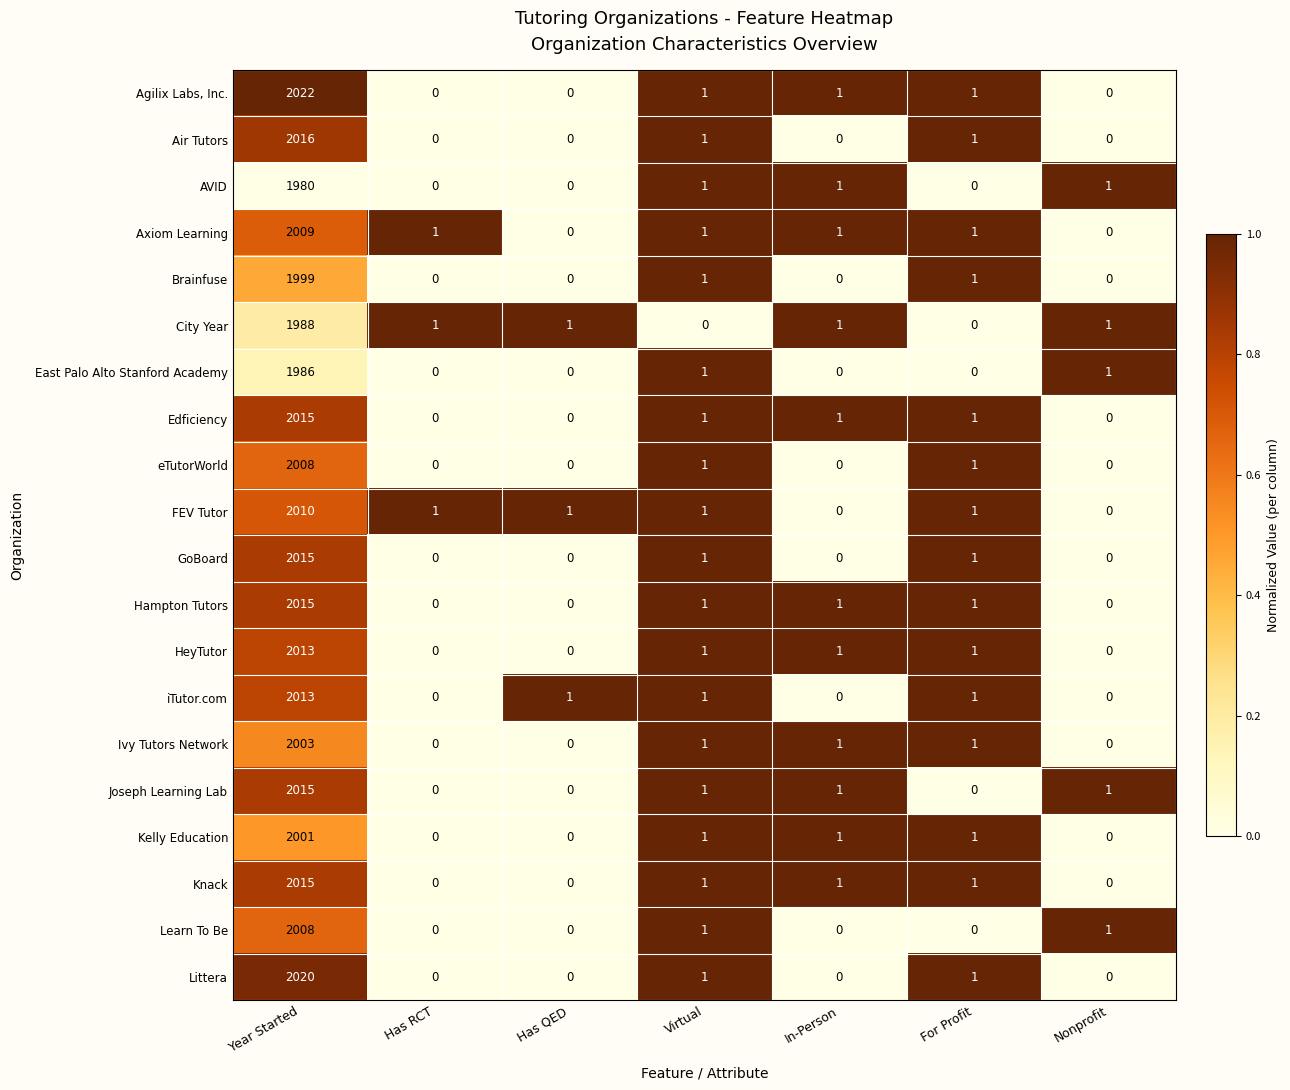

Is it true that FEV Tutor equals 0 at Nonprofit?

True